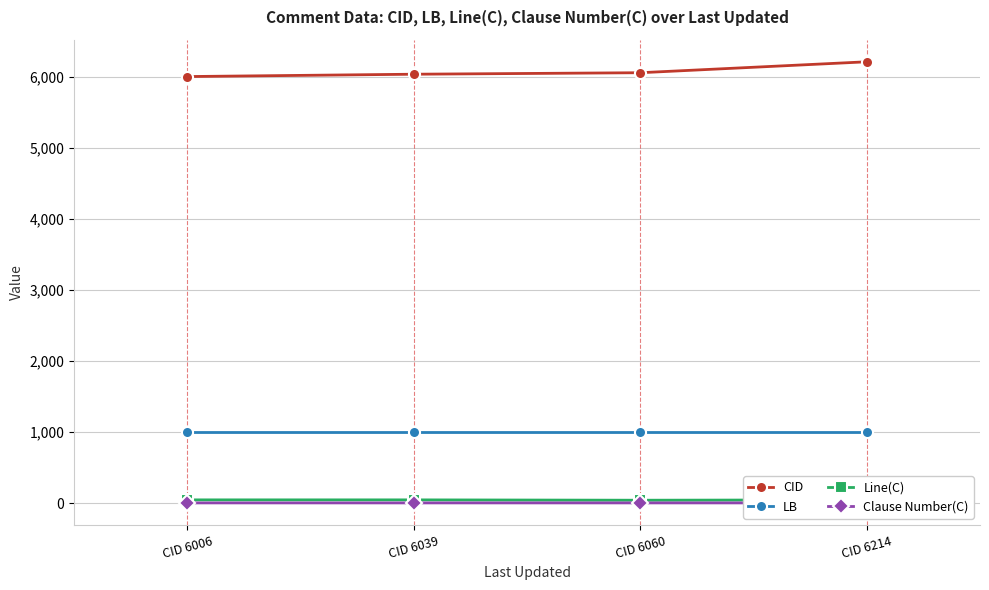

What is the minimum value for Clause Number(C)?

3.2